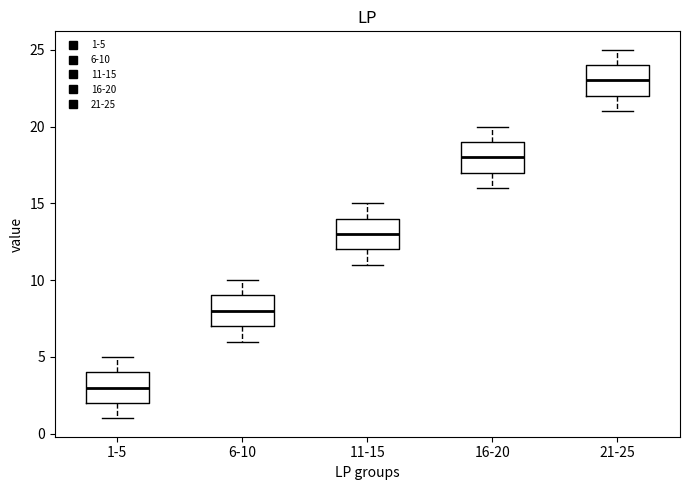

Where does the lower whisker of the box for 6-10 end on the y-axis? The values are not printed on the chart, so give them approximately, as read against the axis.

6